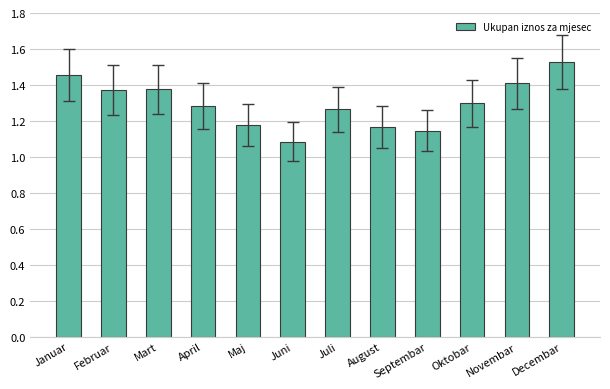

Which category has the lowest value across all series?

Juni